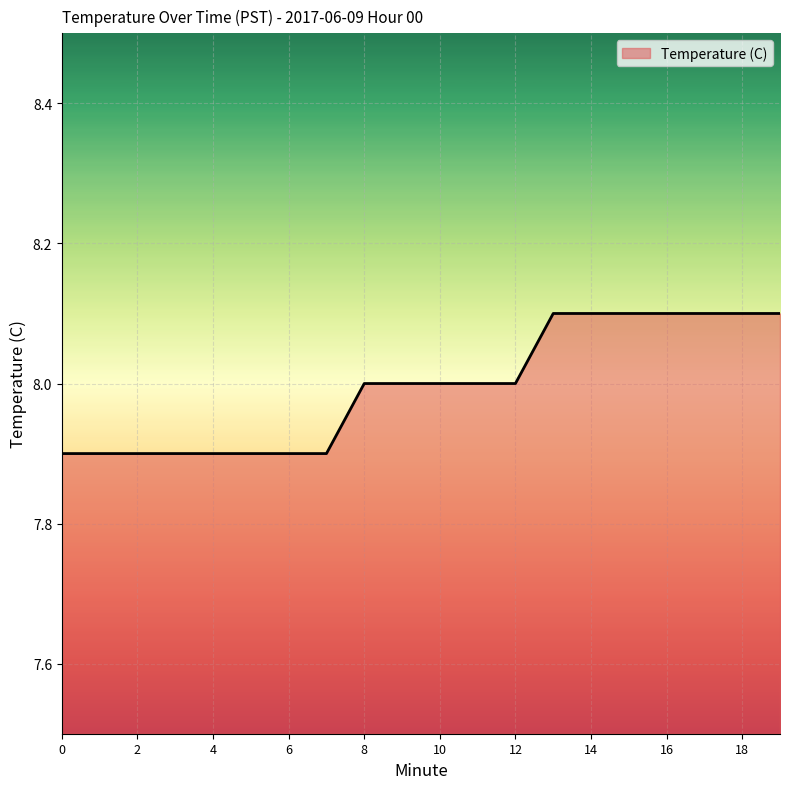

How many lines are shown in the chart?

1